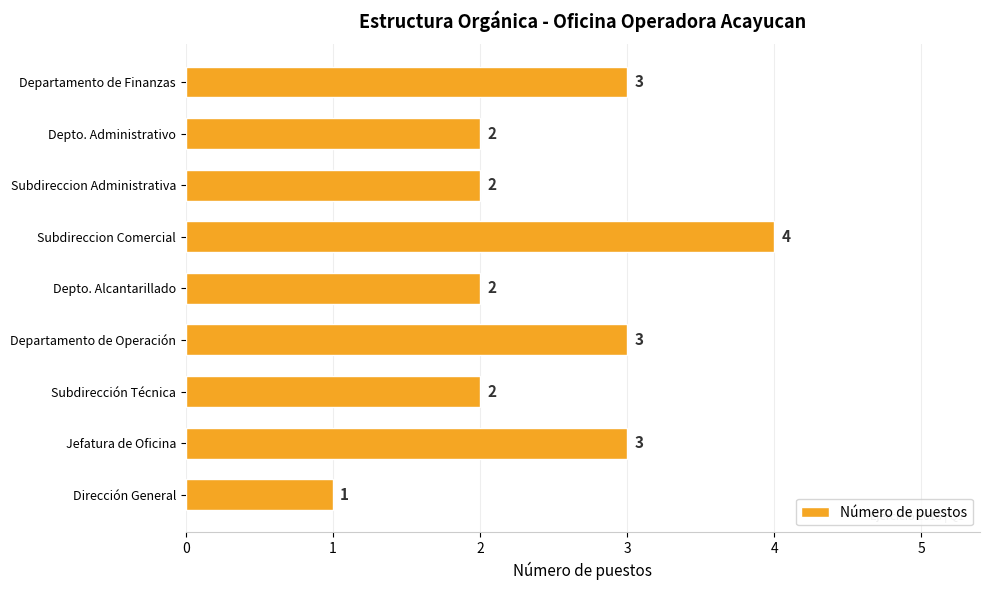

What is the sum of all values?

22